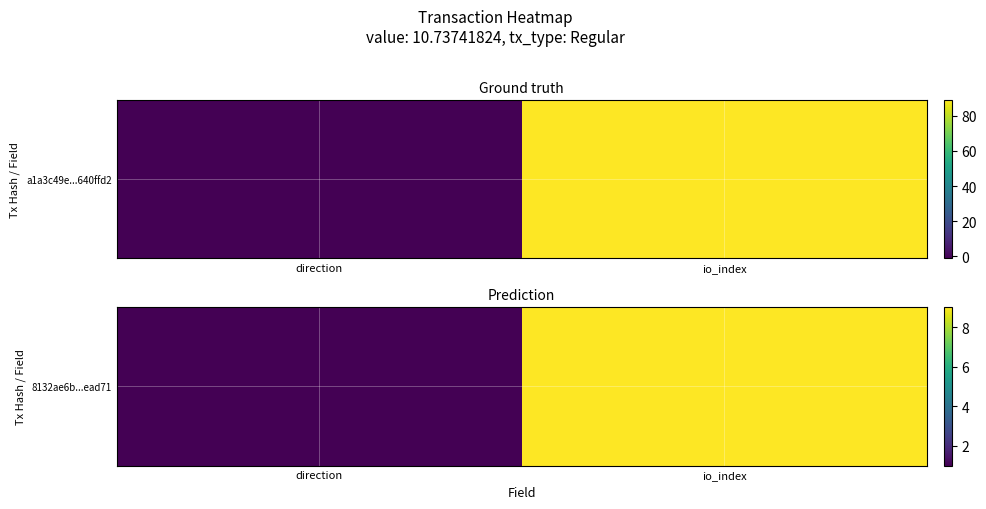

Which category has the highest value across all series?

io_index